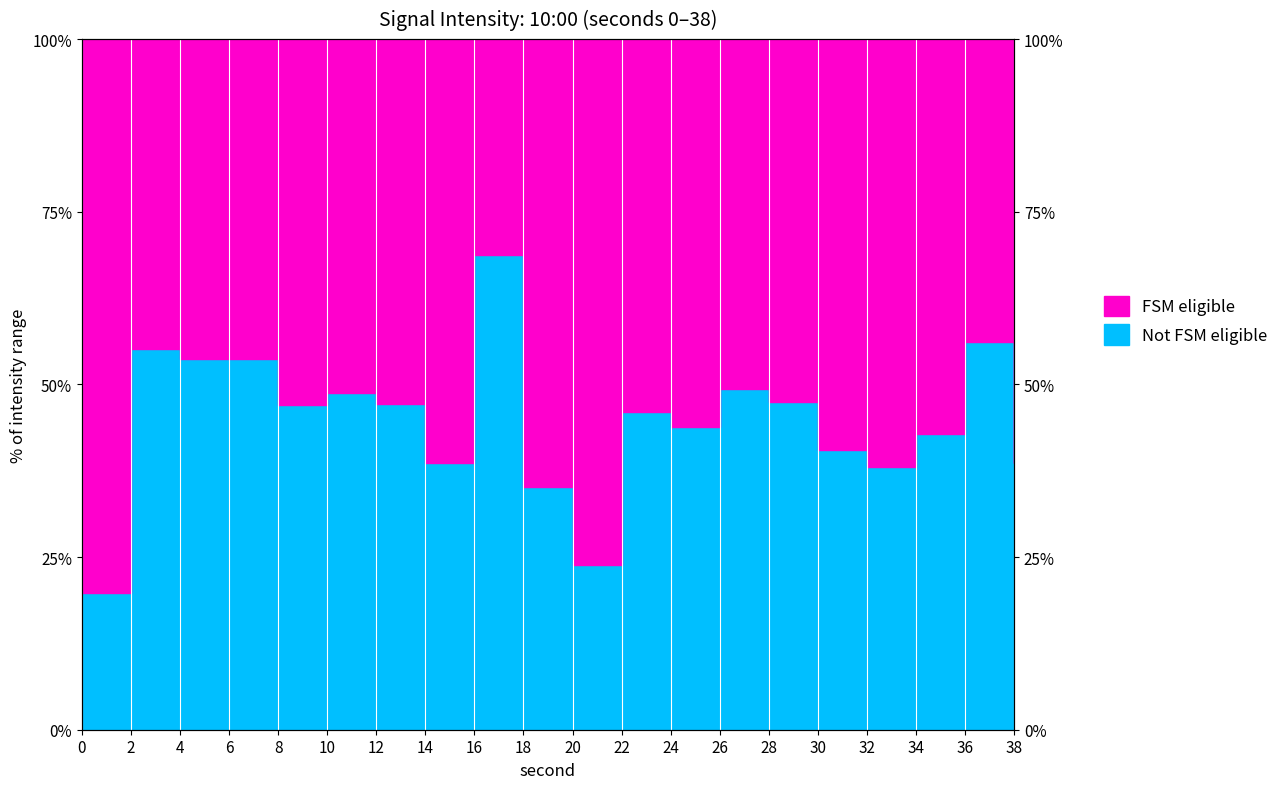

Is it true that the value at 34 is 64.7?

False